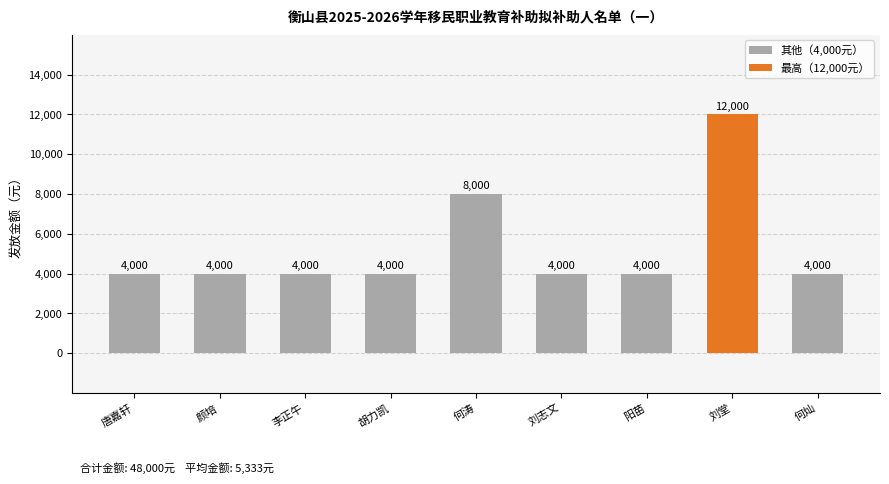

What is the minimum value shown in the chart?

4000